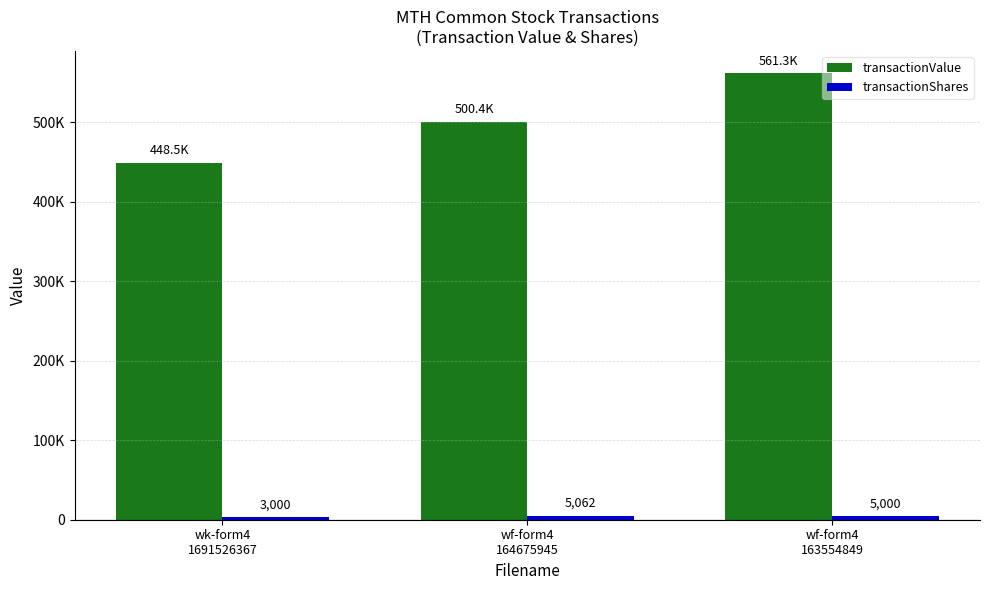

Are the bars horizontal?

No